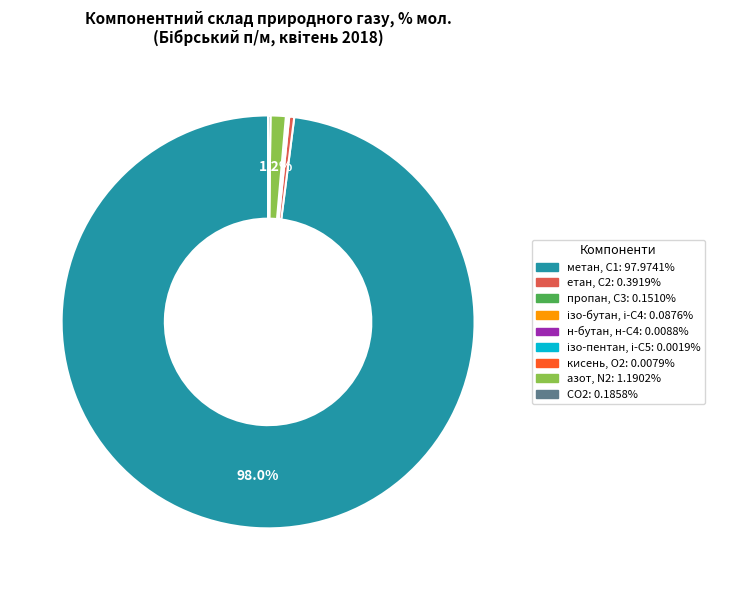

To the nearest percent, what is the difference between the largest and smallest slice percentages?

98%